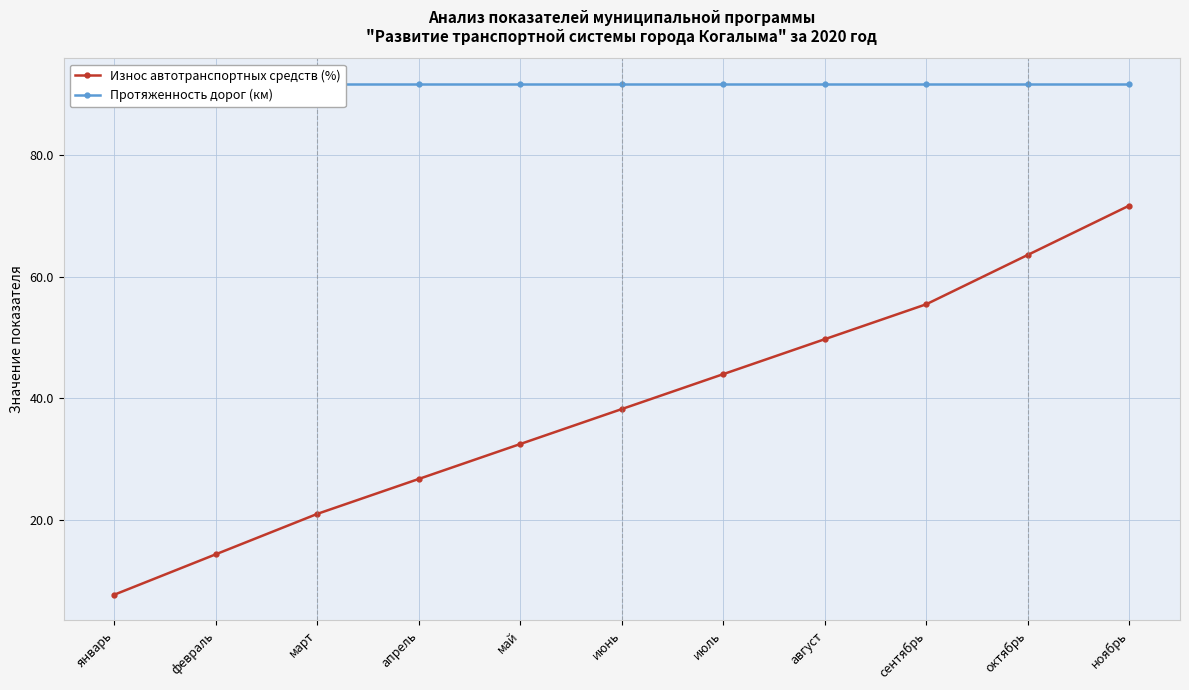

What position from the left is февраль?

2